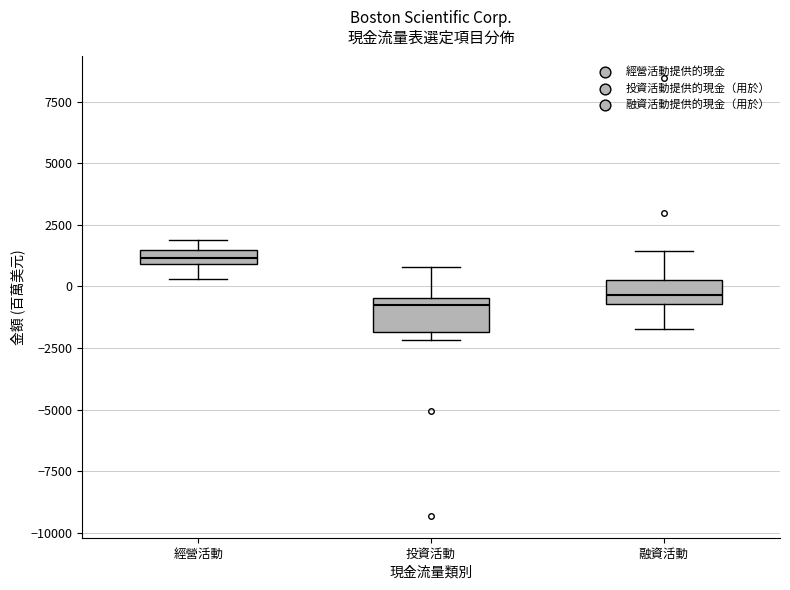

Where is the upper edge of the box for 投資活動 on the y-axis? The values are not printed on the chart, so give them approximately, as read against the axis.

-500